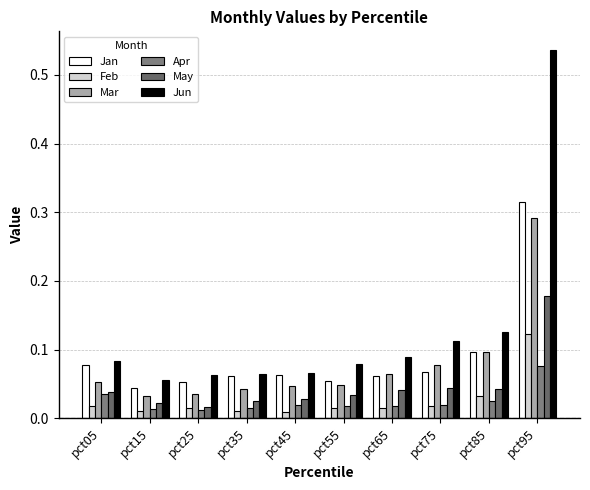

What value does the Feb series have at pct95?

0.1